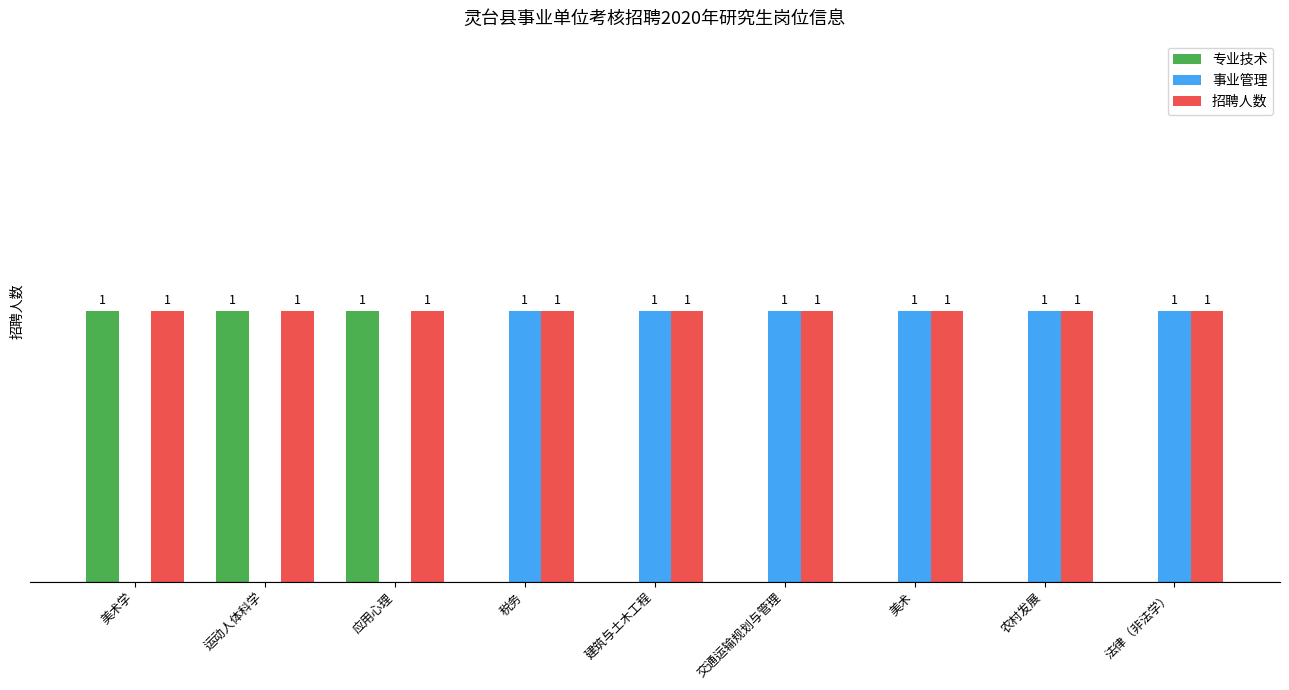

Which series has the largest total across all categories?

招聘人数